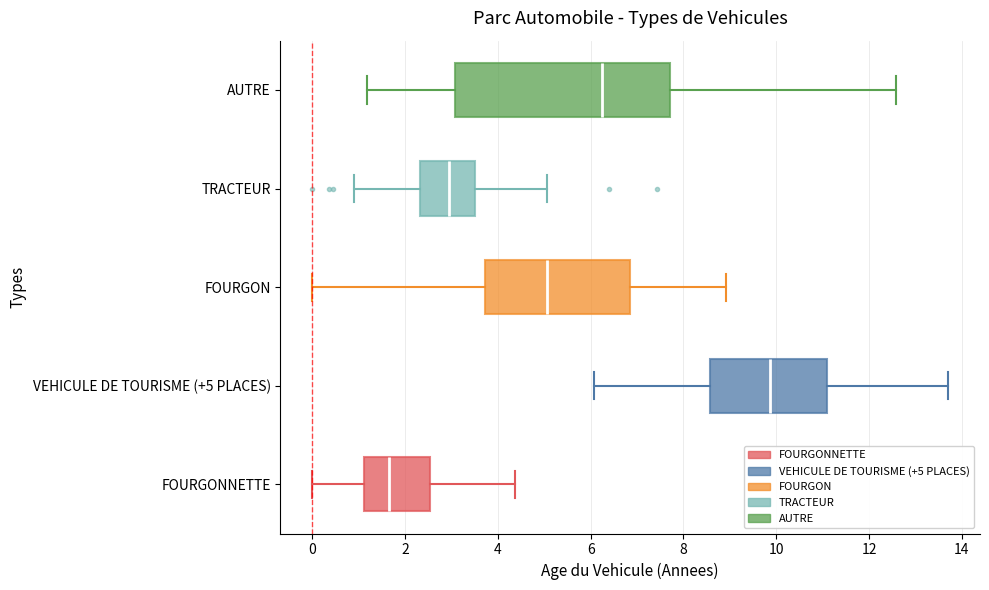

Reading bottom to top, transcribe this box plot: for each box, give where its median line is, the range the box spans, and where its two whiskers end, as read against the x-axis. The values are not printed on the chart, so give them approximately, as read against the axis.

FOURGONNETTE: median 1.6, box 1.2 to 2.6, whiskers 0.0 to 4.4
VEHICULE DE TOURISME (+5 PLACES): median 9.8, box 8.6 to 11.0, whiskers 6.0 to 13.8
FOURGON: median 5.0, box 3.8 to 6.8, whiskers 0.0 to 9.0
TRACTEUR: median 3.0, box 2.4 to 3.6, whiskers 0.8 to 5.0
AUTRE: median 6.2, box 3.0 to 7.8, whiskers 1.2 to 12.6